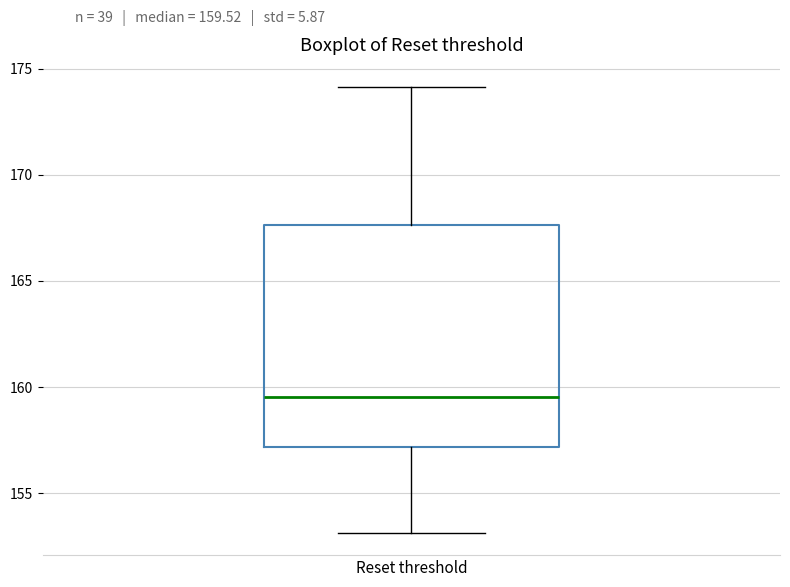

Read this box plot against the y-axis: the position of the median line, the range covered by the box, and the ends of both whiskers. The values are not printed on the chart, so give them approximately, as read against the axis.

median 159.5, box 157.0 to 167.5, whiskers 153.0 to 174.0